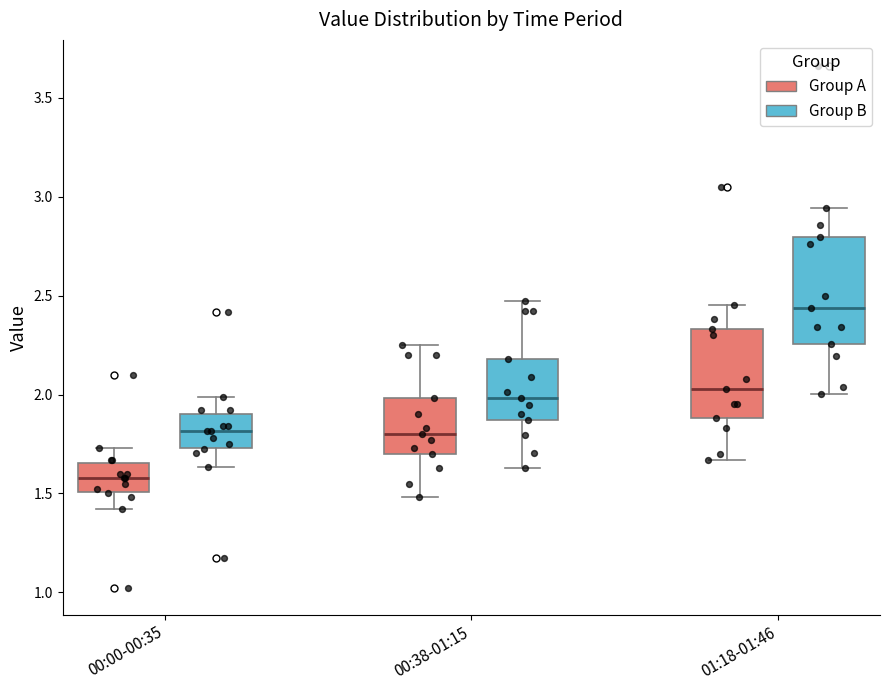

Reading left to right, read every box against the y-axis: the position of its median line, the range the box covers, and the ends of its whiskers. The values are not printed on the chart, so give them approximately, as read against the axis.

00:00-00:35 (Group A): median 1.60, box 1.50 to 1.65, whiskers 1.40 to 1.75
00:00-00:35 (Group B): median 1.80, box 1.75 to 1.90, whiskers 1.65 to 2.00
00:38-01:15 (Group A): median 1.80, box 1.70 to 2.00, whiskers 1.50 to 2.25
00:38-01:15 (Group B): median 2.00, box 1.85 to 2.20, whiskers 1.65 to 2.50
01:18-01:46 (Group A): median 2.05, box 1.90 to 2.35, whiskers 1.65 to 2.45
01:18-01:46 (Group B): median 2.45, box 2.25 to 2.80, whiskers 2.00 to 2.95